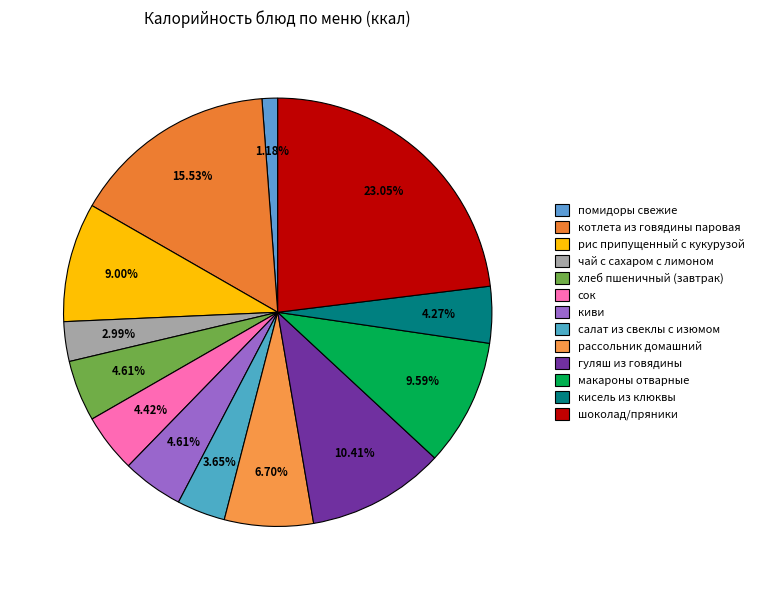

Between сок and кисель из клюквы, which is larger?

сок